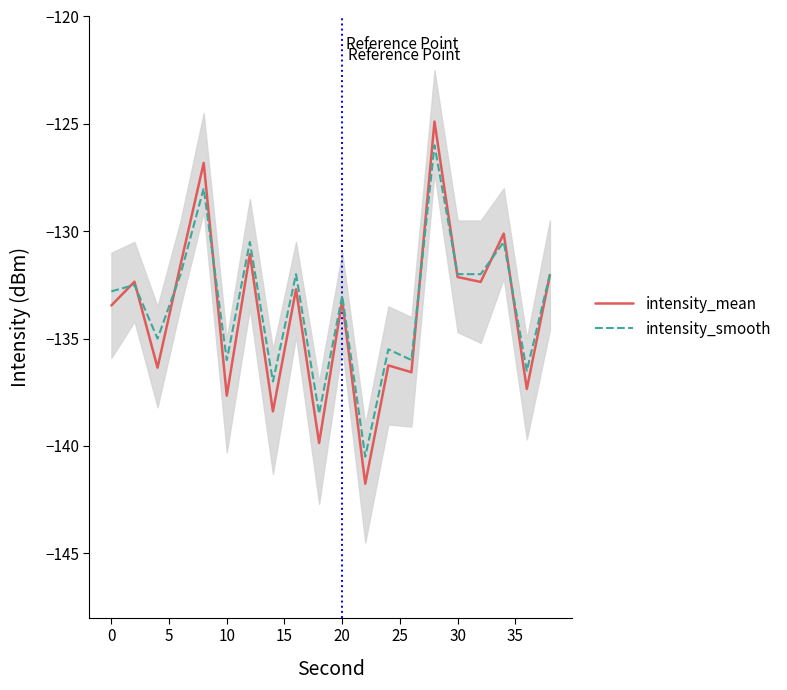

How many lines are shown in the chart?

2